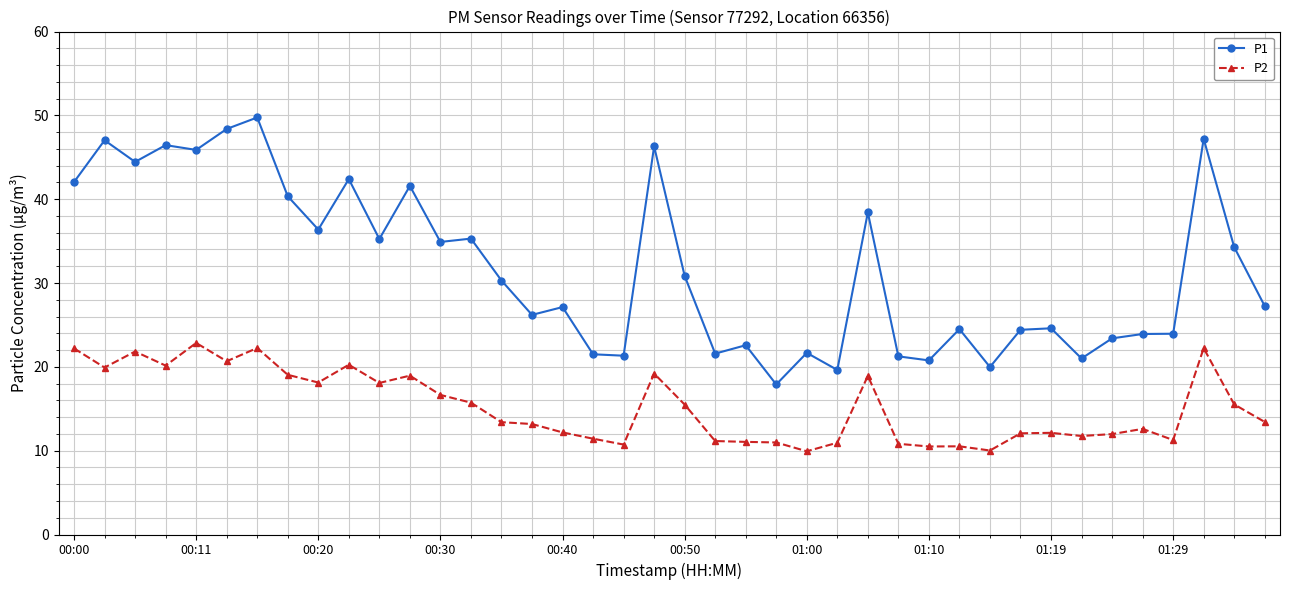

Which series has the largest range (max minus min)?

P1